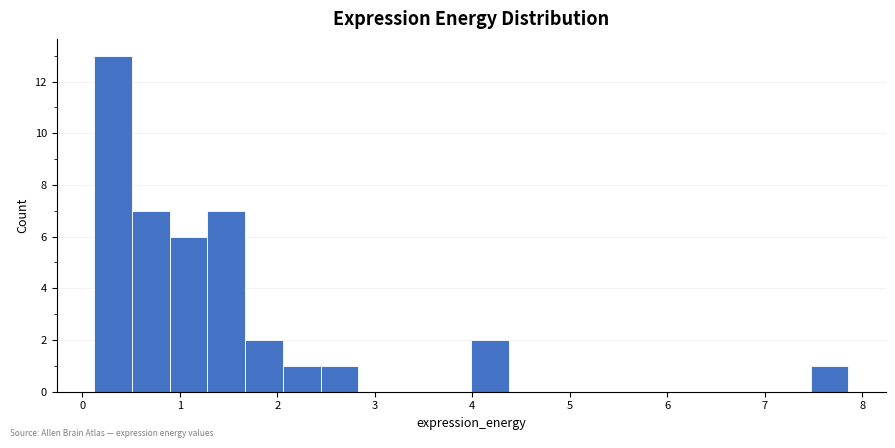

Read against the x-axis, roughly where is the centre of the tallest bar?

0.3